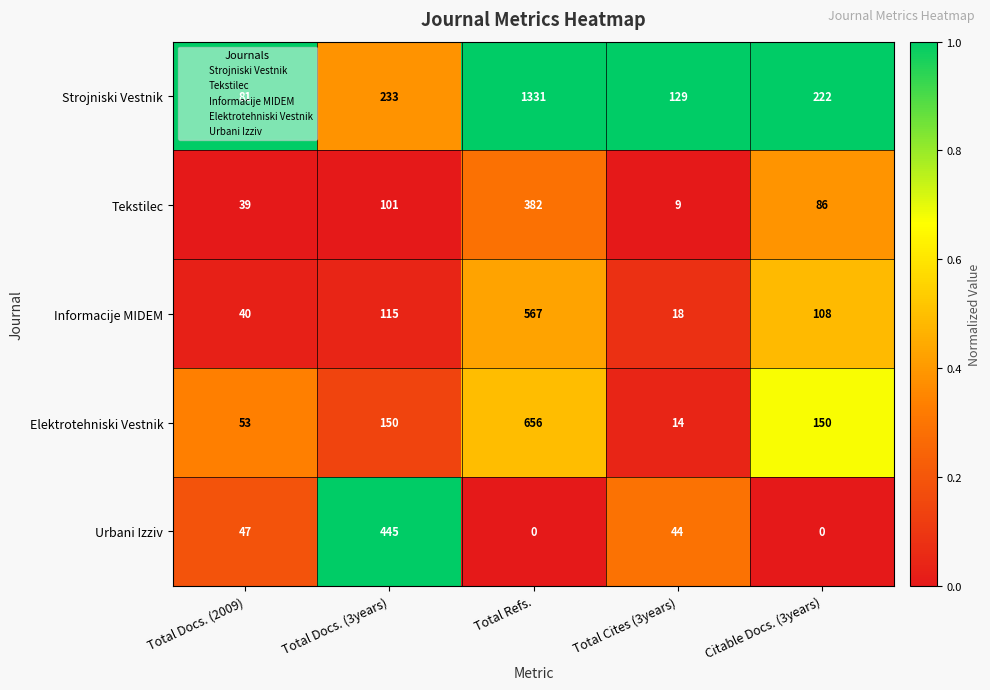

Which series has the largest range (max minus min)?

Strojniski Vestnik